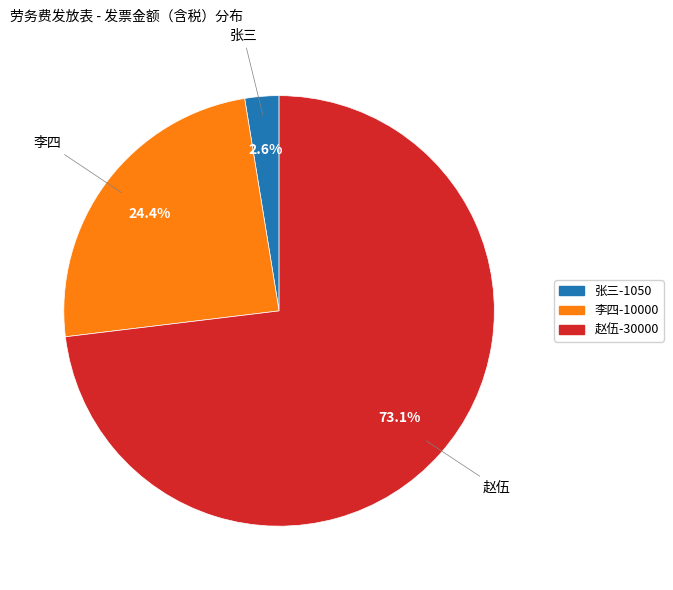

Which slice represents more than half of the pie?

赵伍